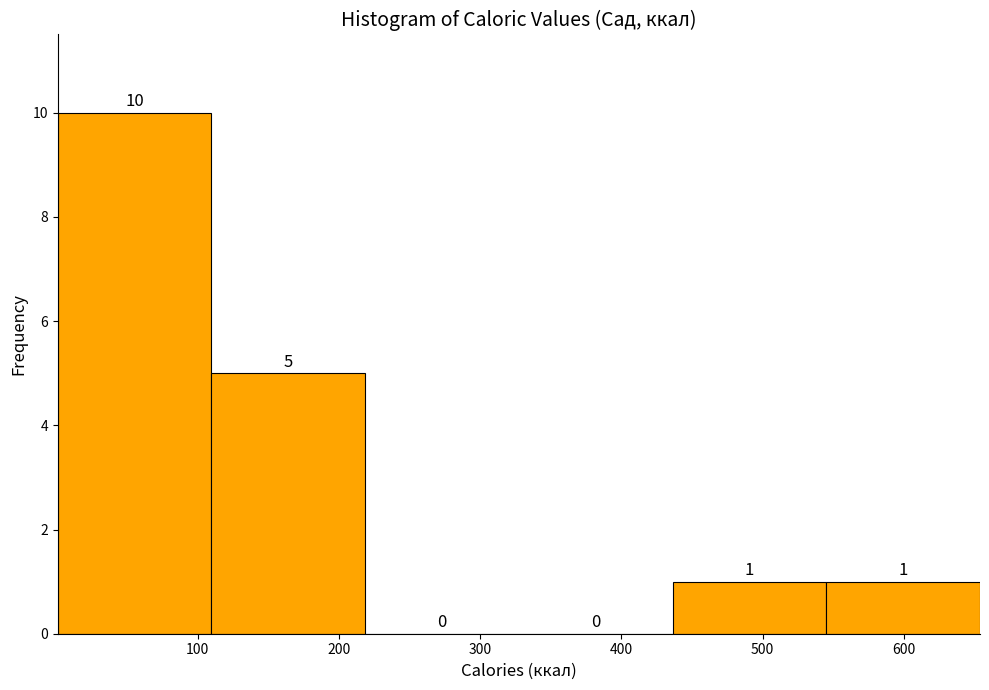

Reading left to right, list every bar in this chart as the range it spans on the x-axis followed by its height. The bar edges are not printed on the chart, so give them approximately, as read against the axis.

0 to 110: 10
110 to 220: 5
220 to 330: 0
330 to 440: 0
440 to 550: 1
550 to 650: 1